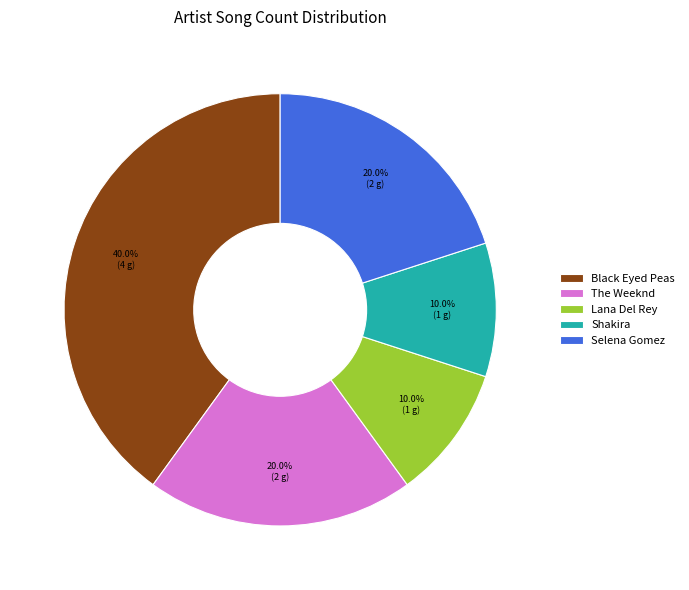

Combined, do The Weeknd and Shakira account for over 50%?

No